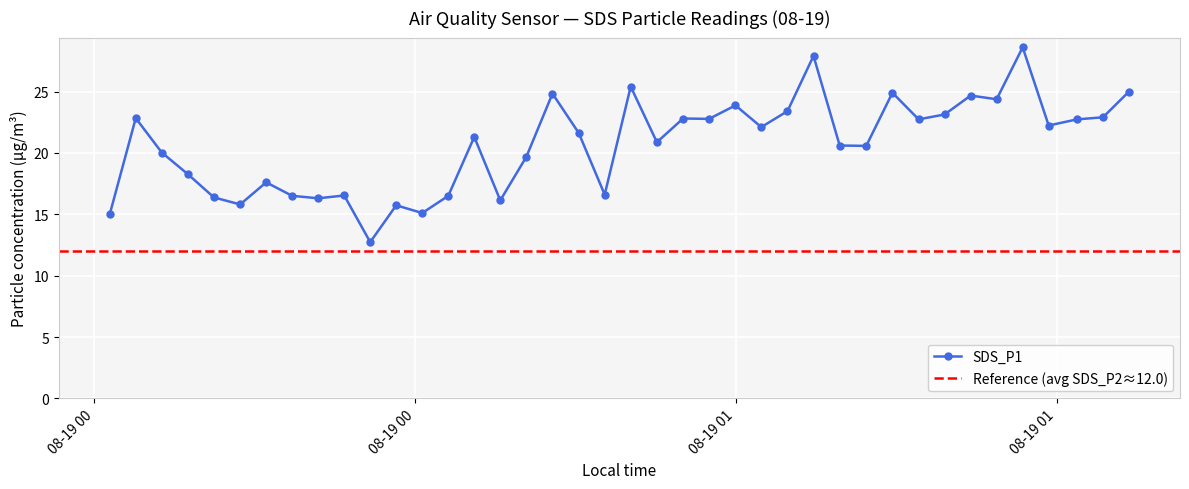

How many interior local valleys (lower than both neighbors) does the data have?

13